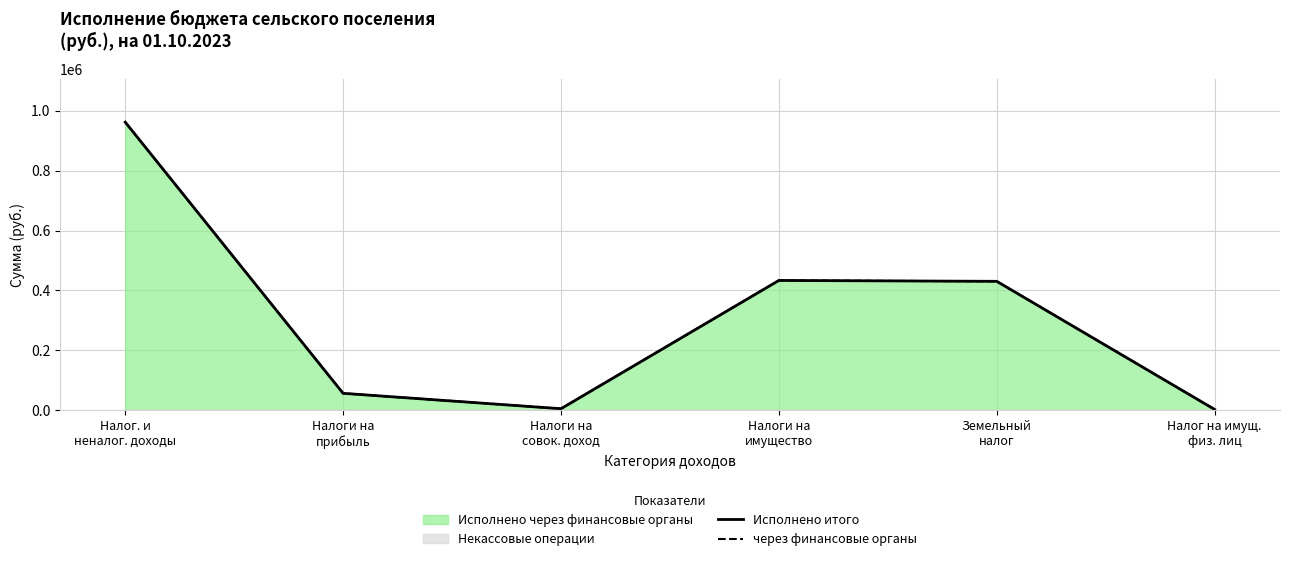

Reading left to right, extract all data points from this chart.

Исполнено итого: 961627.3	56749.9	5390.7	433392.8	430449.9	2942.9
через финансовые органы: 961627.3	56749.9	5390.7	433392.8	430449.9	2942.9